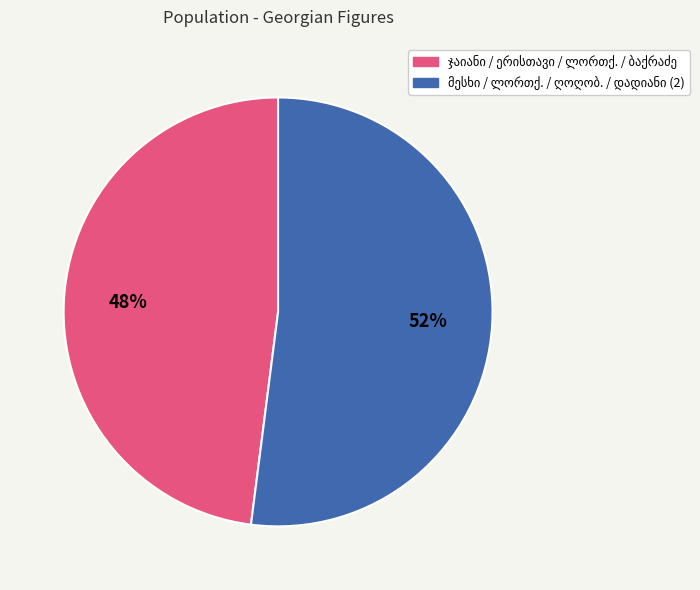

To the nearest percent, what is the difference between the largest and smallest slice percentages?

4%